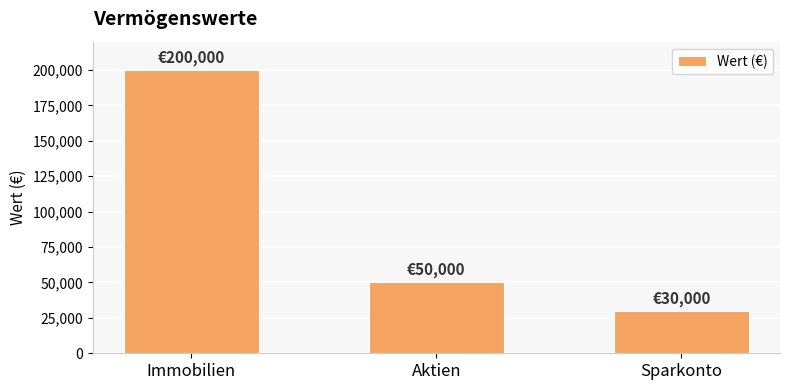

The value at Immobilien is 287642. True or false?

False